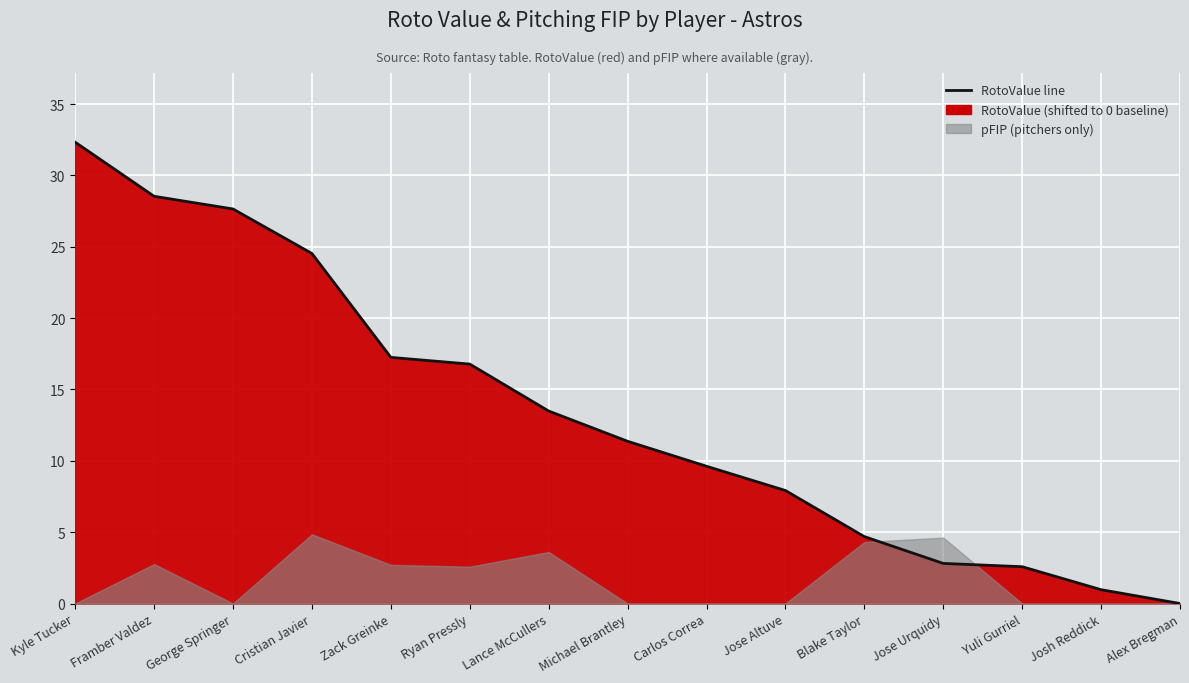

What is the sum of the values at Jose Urquidy and Kyle Tucker?

35.1